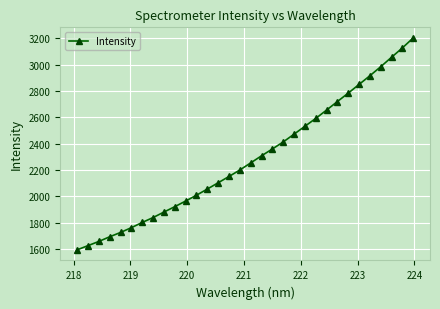

Is this an area chart (filled region under the line)?

No